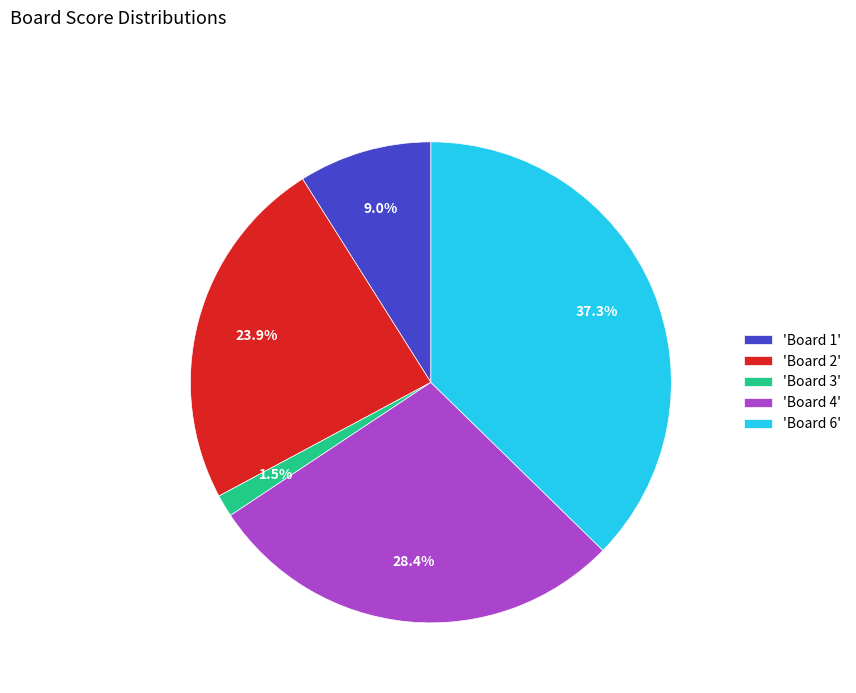

Is there any slice that represents more than half of the pie?

No